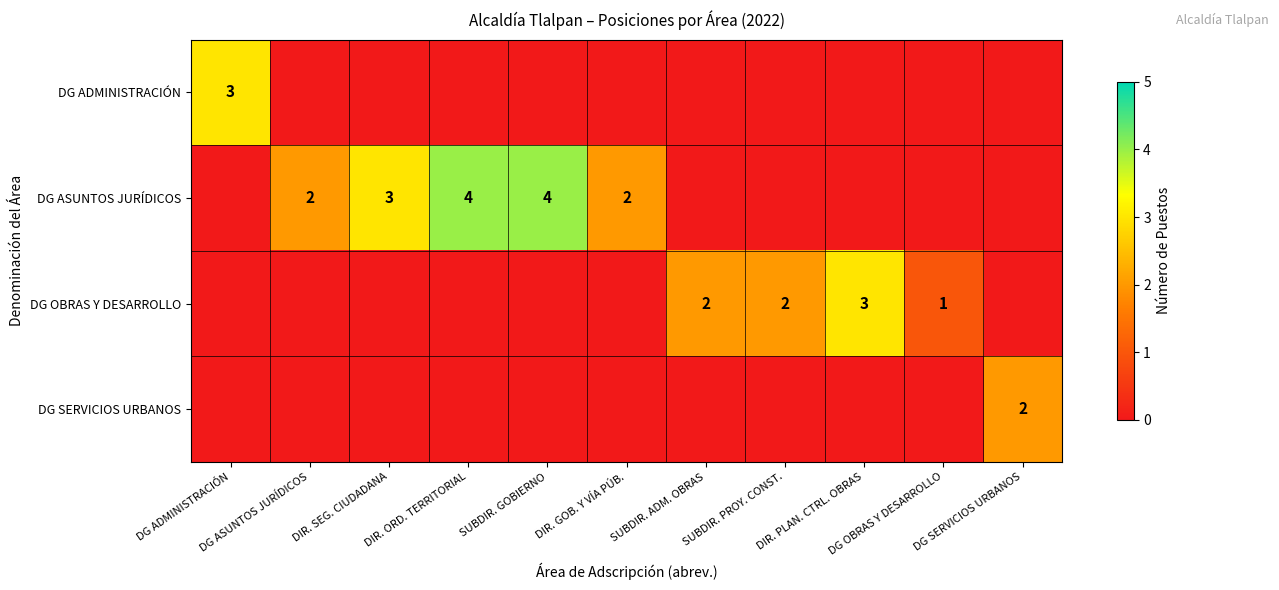

Between DG ASUNTOS JURÍDICOS and DIR. PLAN. CTRL. OBRAS, which series saw the biggest shift?

DG OBRAS Y DESARROLLO